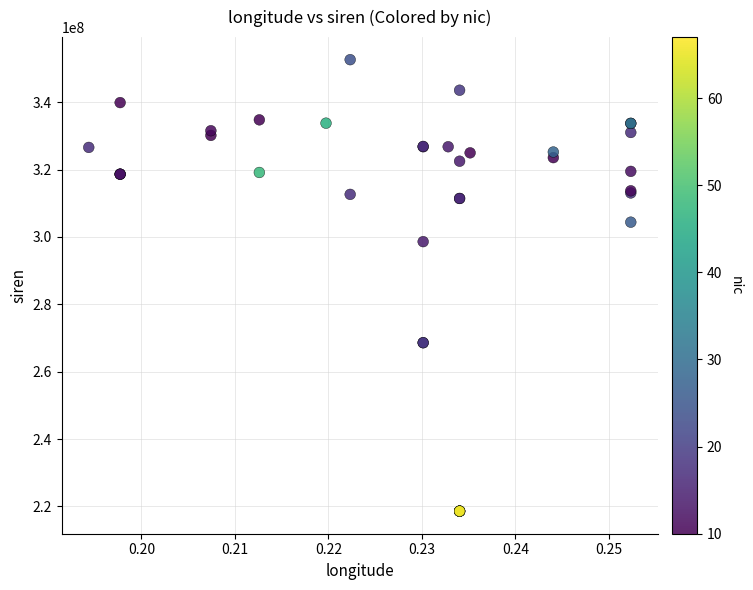

What Y value in the scatter plot is closest to 285610061?

298600933